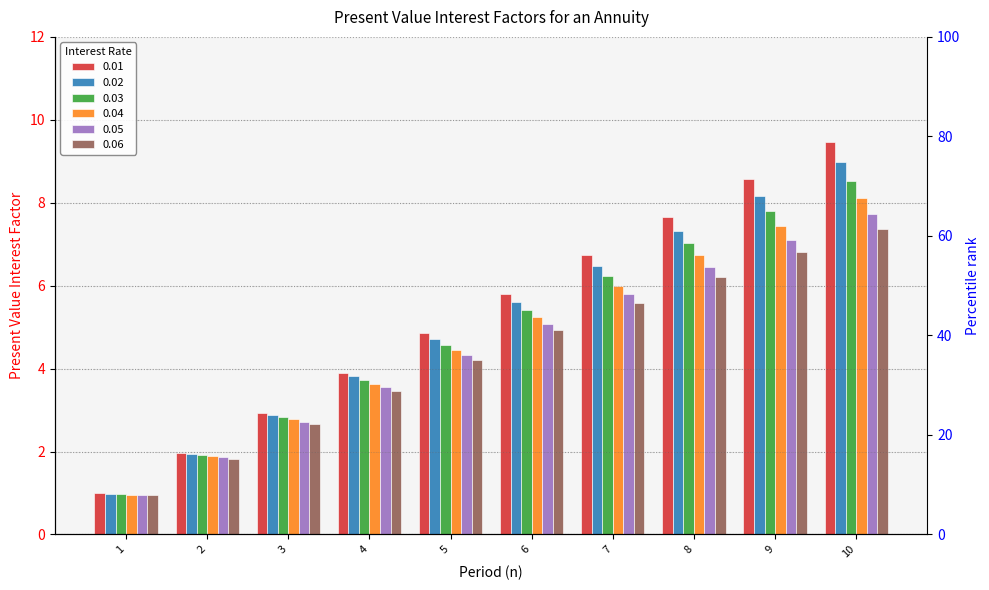

Which series has the largest total across all categories?

0.01